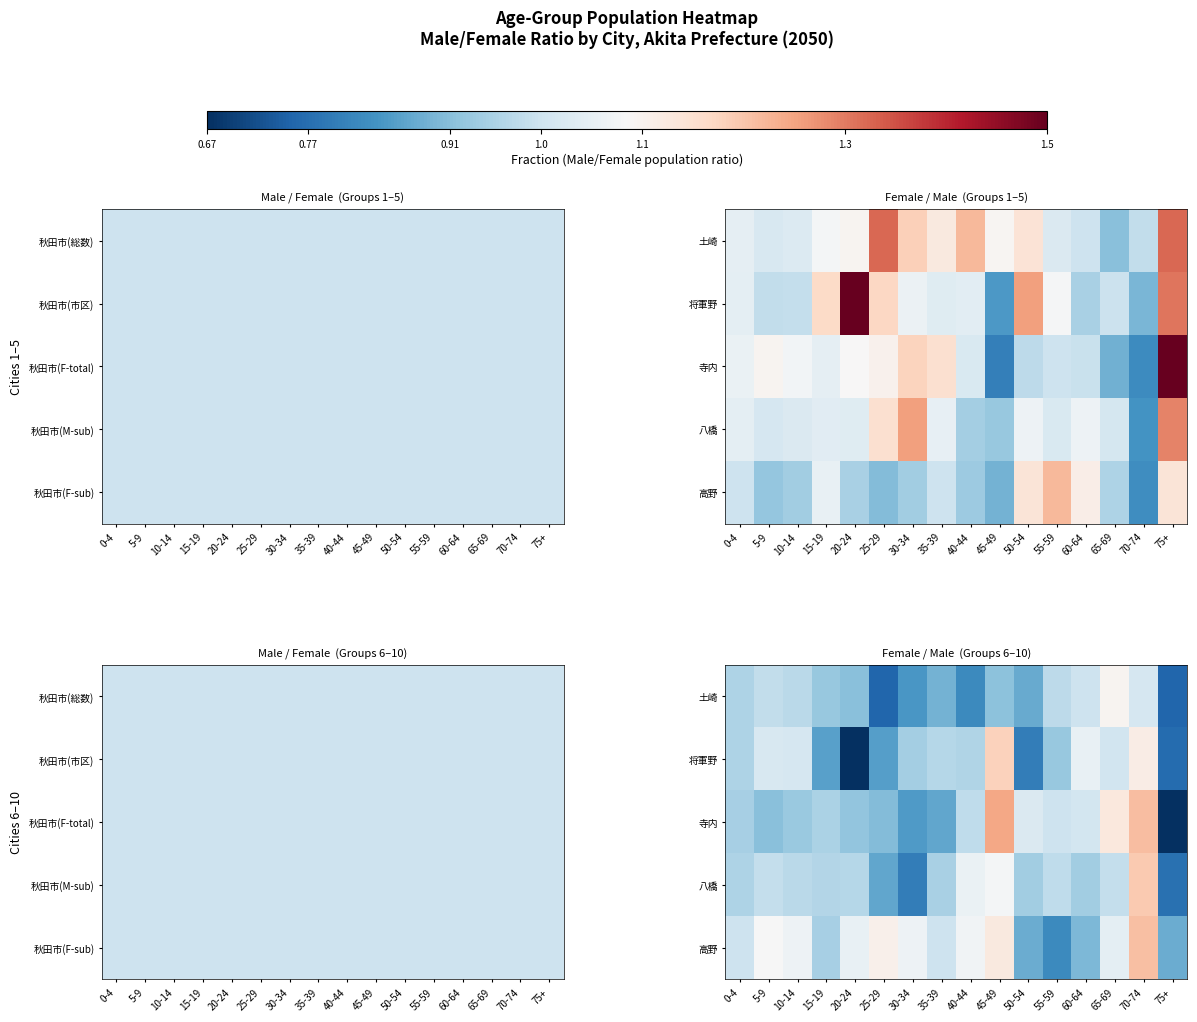

What is the difference between the maximum and minimum values in the 寺内 series?

0.6